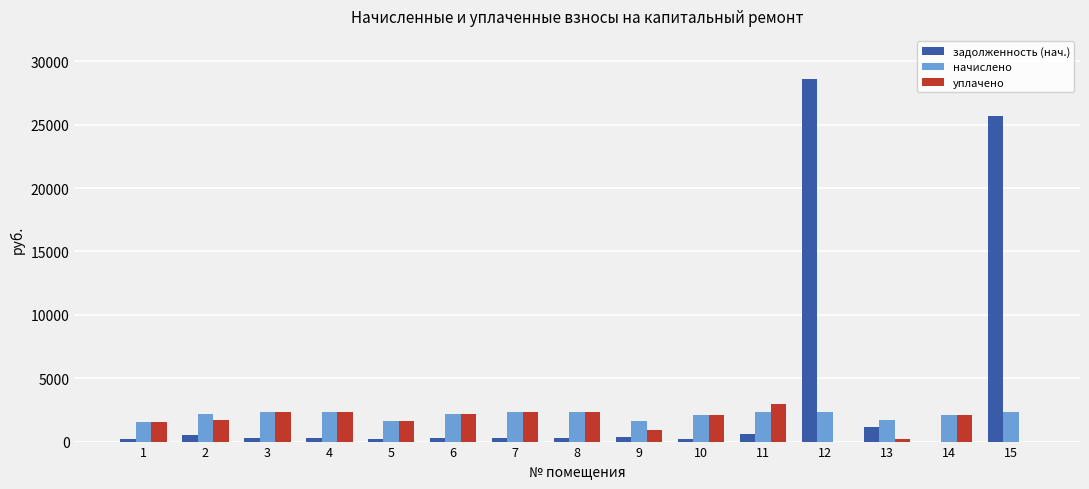

Count the number of categories in the chart.

15